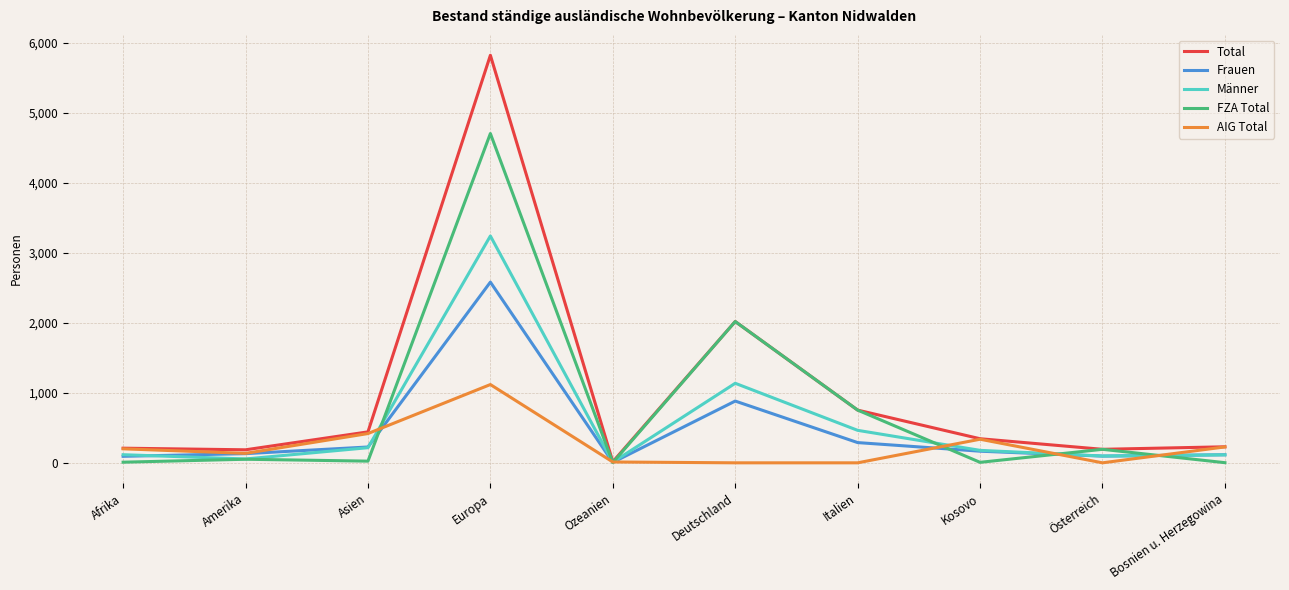

What is the difference between the Total values at Bosnien u. Herzegowina and Europa?

5592